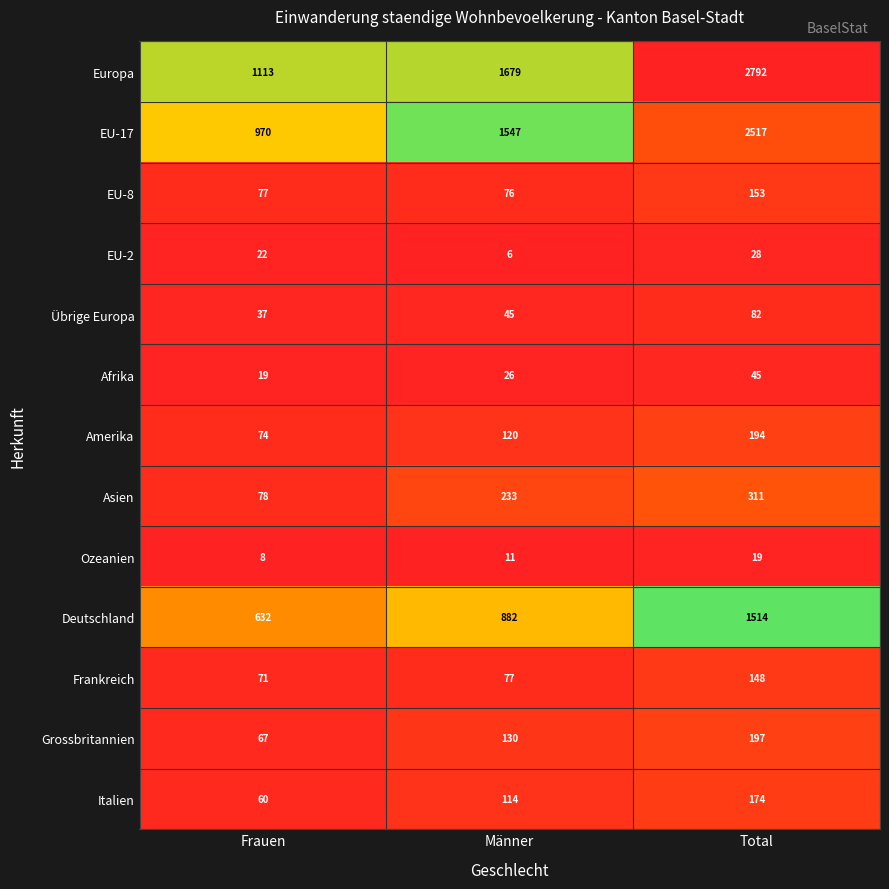

What is the sum of the Amerika values at Männer and Frauen?

194